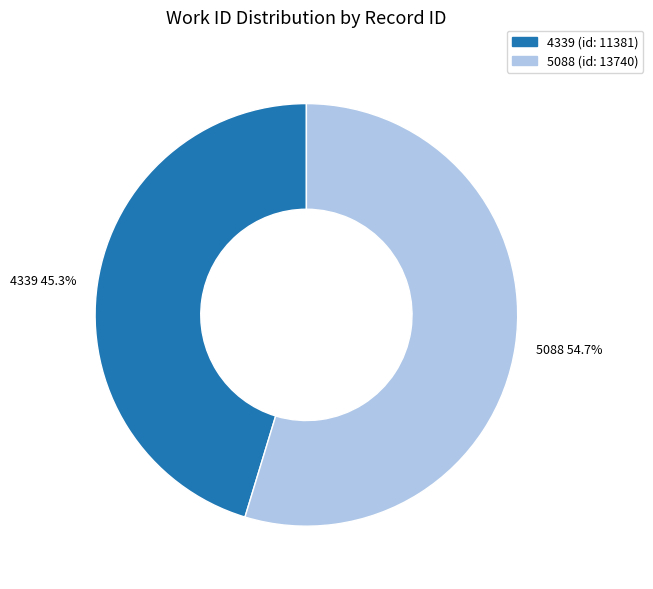

Count the number of slices in the pie.

2